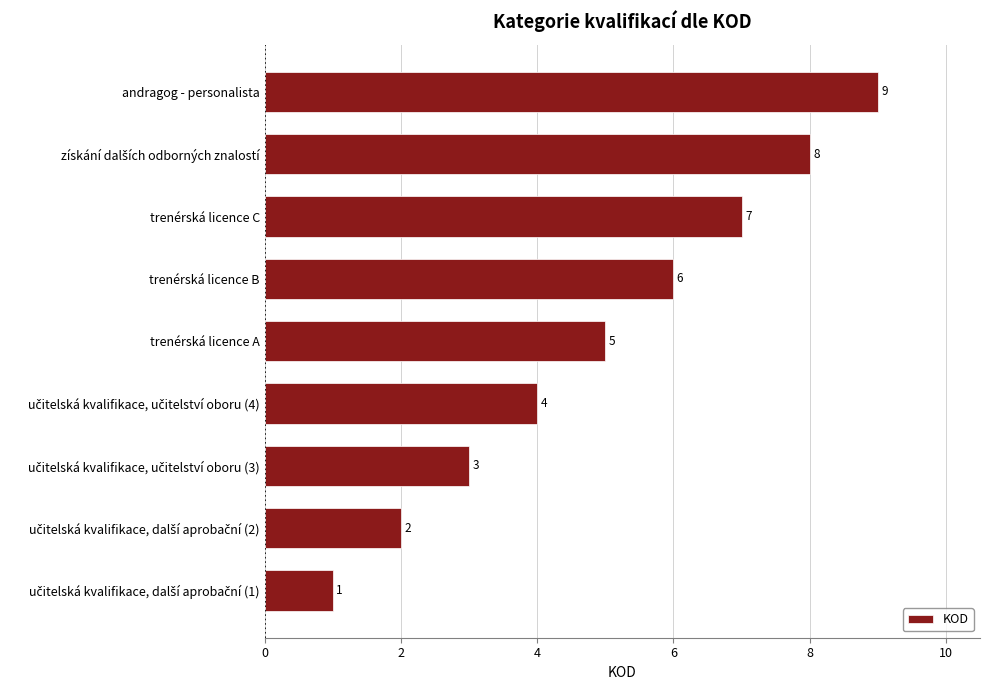

How many data points are less than 5?

4